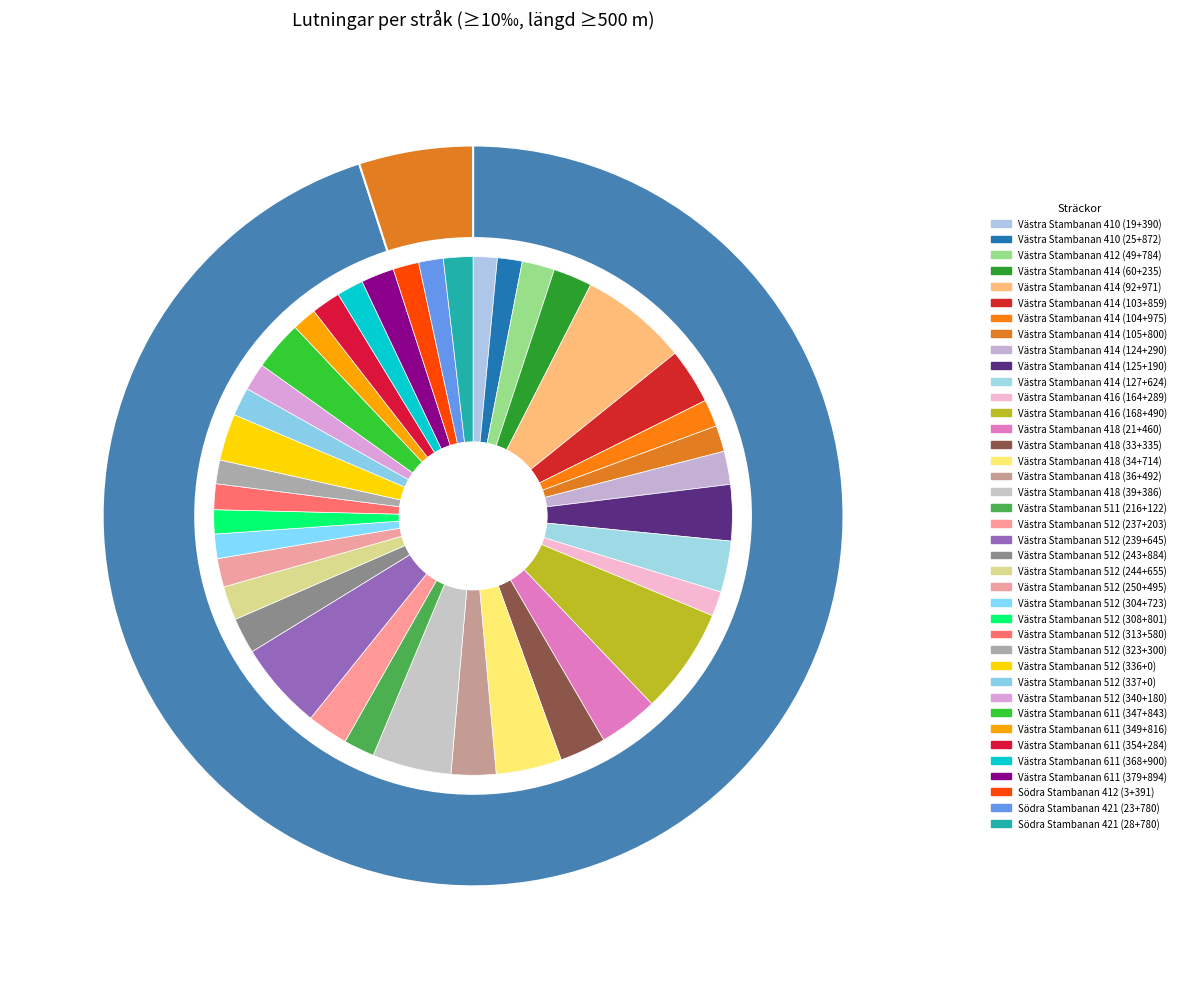

Does Västra Stambanan 418 (21+460) account for over 50% of the chart?

No